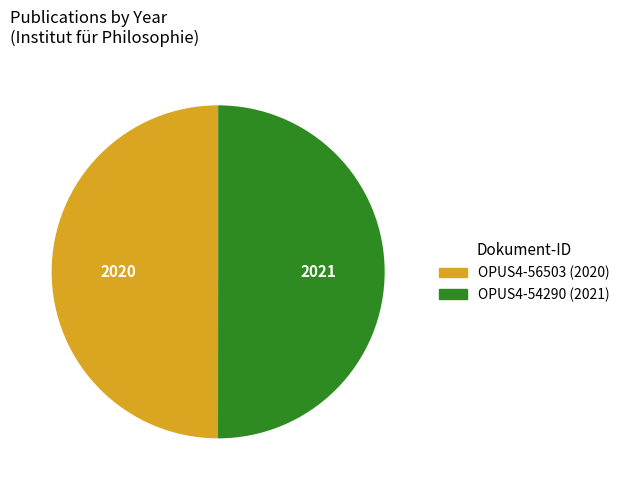

True or false: OPUS4-56503 accounts for 55% of the total.

False